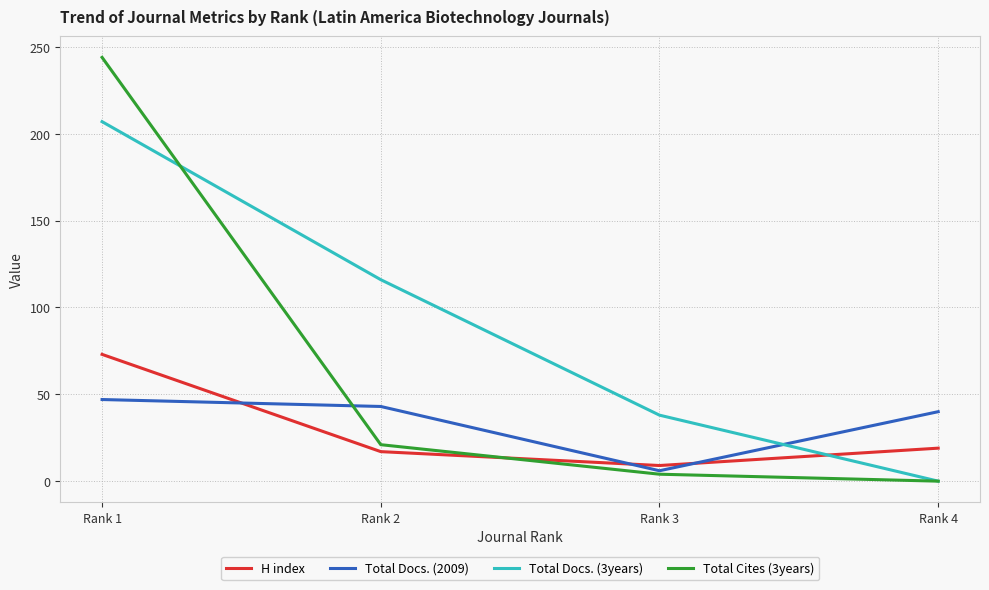

At Rank 1, list the series in order from smallest to largest.

Total Docs. (2009), H index, Total Docs. (3years), Total Cites (3years)